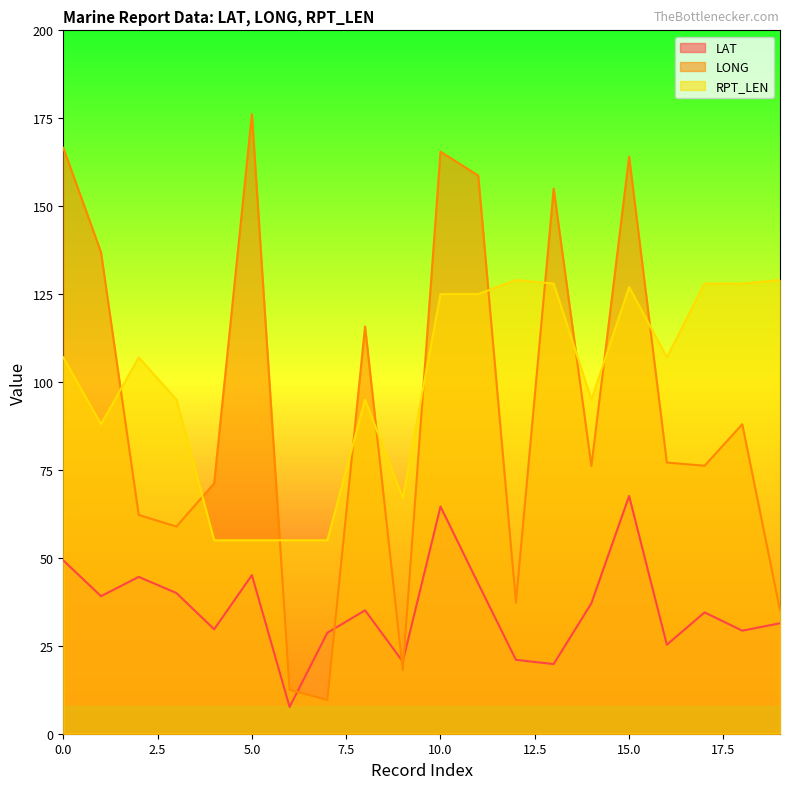

Reading left to right, list all the values displayed in this chart.

LAT: 0=49.3	1=39.1	2=44.6	3=40.0	4=29.7	5=45.1	6=7.6	7=28.7	8=35.1	9=20.5	10=64.6	11=42.7	12=21.0	13=19.8	14=37.1	15=67.6	16=25.3	17=34.5	18=29.3	19=31.4
LONG: 0=166.6	1=136.9	2=62.2	3=58.9	4=71.2	5=176.2	6=12.5	7=9.6	8=115.8	9=18.1	10=165.5	11=158.7	12=37.3	13=155.0	14=76.1	15=164.1	16=77.1	17=76.2	18=88.0	19=35.1
RPT_LEN: 0=107.0	1=88.0	2=107.0	3=95.0	4=55.0	5=55.0	6=55.0	7=55.0	8=95.0	9=67.0	10=125.0	11=125.0	12=129.0	13=128.0	14=95.0	15=127.0	16=107.0	17=128.0	18=128.0	19=129.0